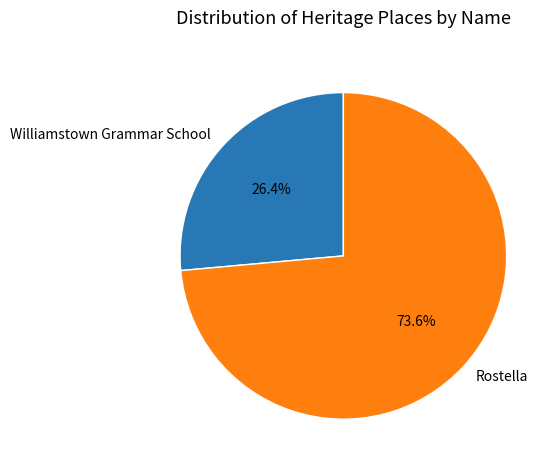

Which category has the smallest portion of the pie?

Williamstown Grammar School